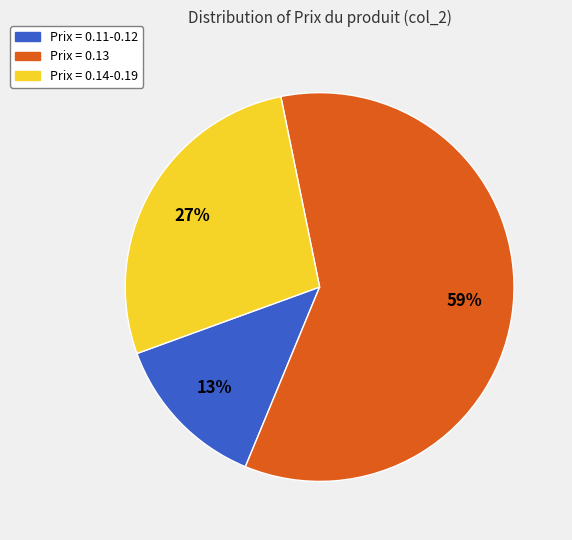

How many segments does this pie chart have?

3